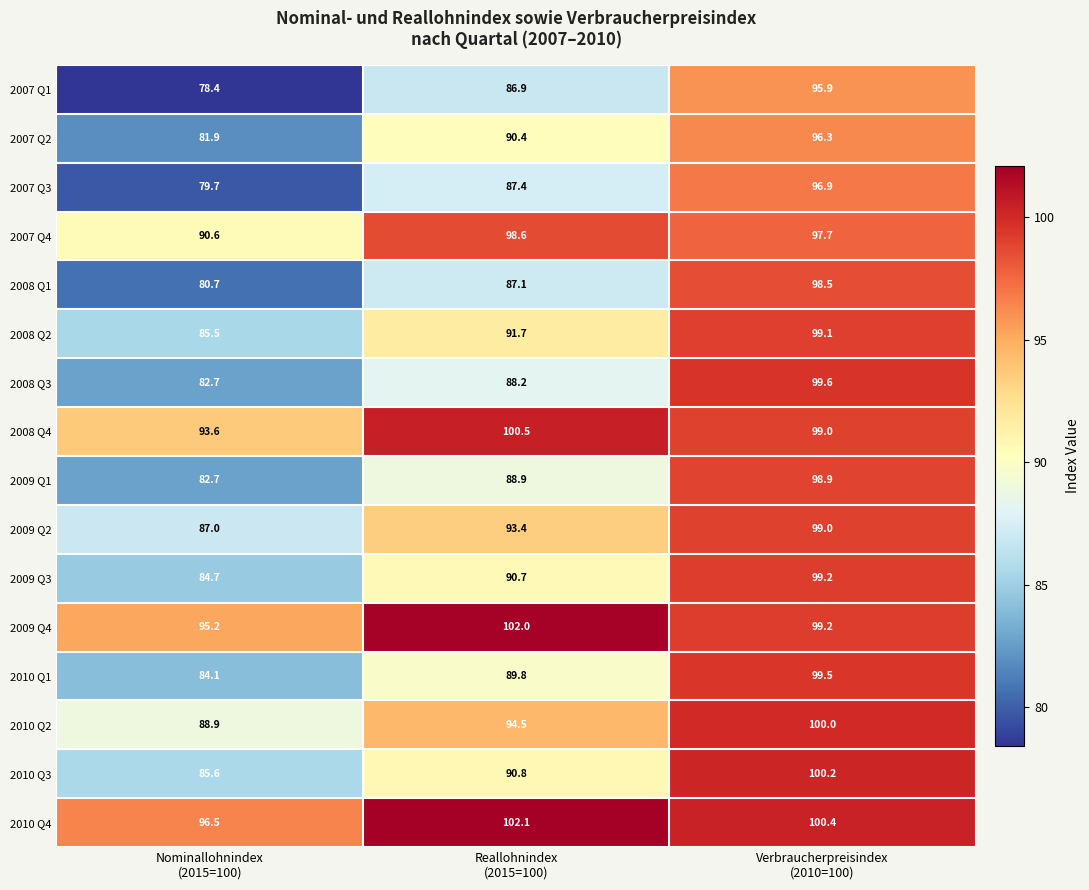

How many categories are shown in the chart?

3